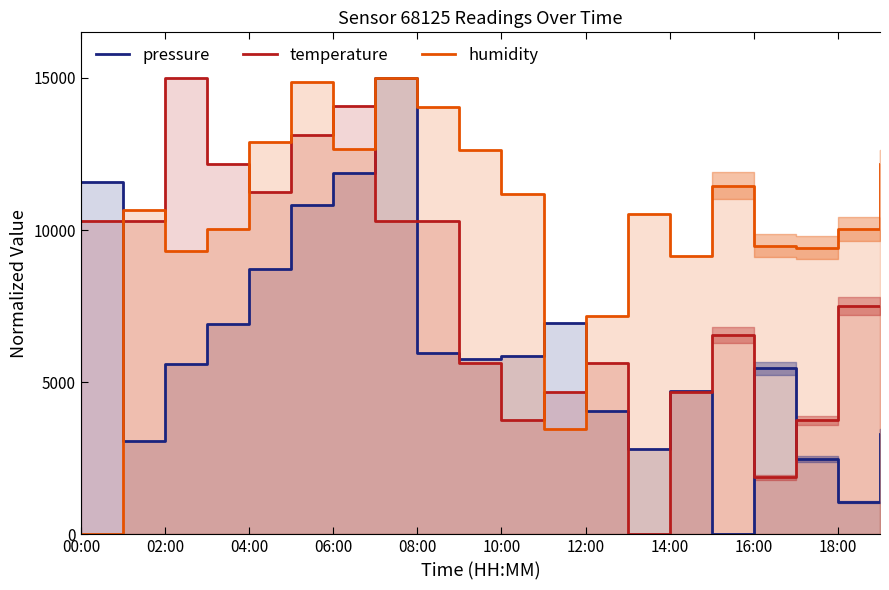

True or false: pressure and temperature cross at least once.

True